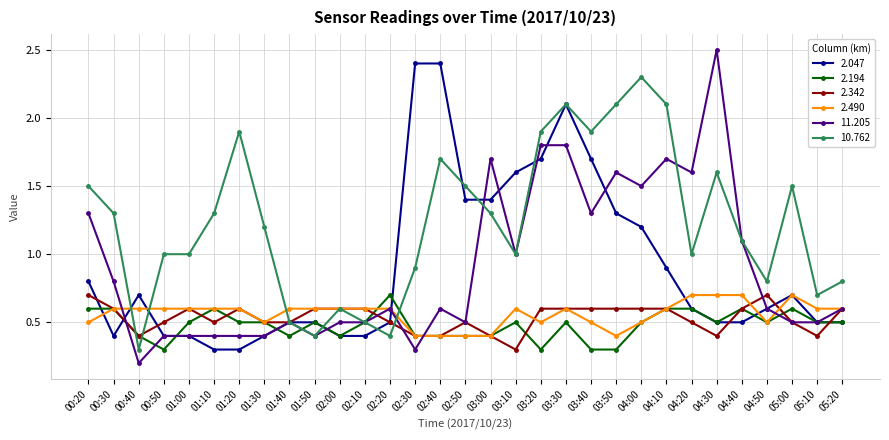

Reading left to right, transcribe all the data shown in this chart.

2.047: 00:20=0.8	00:30=0.4	00:40=0.7	00:50=0.4	01:00=0.4	01:10=0.3	01:20=0.3	01:30=0.4	01:40=0.5	01:50=0.5	02:00=0.4	02:10=0.4	02:20=0.5	02:30=2.4	02:40=2.4	02:50=1.4	03:00=1.4	03:10=1.6	03:20=1.7	03:30=2.1	03:40=1.7	03:50=1.3	04:00=1.2	04:10=0.9	04:20=0.6	04:30=0.5	04:40=0.5	04:50=0.6	05:00=0.7	05:10=0.5	05:20=0.5
2.194: 00:20=0.6	00:30=0.6	00:40=0.4	00:50=0.3	01:00=0.5	01:10=0.6	01:20=0.5	01:30=0.5	01:40=0.4	01:50=0.5	02:00=0.4	02:10=0.5	02:20=0.7	02:30=0.4	02:40=0.4	02:50=0.4	03:00=0.4	03:10=0.5	03:20=0.3	03:30=0.5	03:40=0.3	03:50=0.3	04:00=0.5	04:10=0.6	04:20=0.6	04:30=0.5	04:40=0.6	04:50=0.5	05:00=0.6	05:10=0.5	05:20=0.5
2.342: 00:20=0.7	00:30=0.6	00:40=0.4	00:50=0.5	01:00=0.6	01:10=0.5	01:20=0.6	01:30=0.5	01:40=0.5	01:50=0.6	02:00=0.6	02:10=0.6	02:20=0.5	02:30=0.4	02:40=0.4	02:50=0.5	03:00=0.4	03:10=0.3	03:20=0.6	03:30=0.6	03:40=0.6	03:50=0.6	04:00=0.6	04:10=0.6	04:20=0.5	04:30=0.4	04:40=0.6	04:50=0.7	05:00=0.5	05:10=0.4	05:20=0.6
2.490: 00:20=0.5	00:30=0.6	00:40=0.6	00:50=0.6	01:00=0.6	01:10=0.6	01:20=0.6	01:30=0.5	01:40=0.6	01:50=0.6	02:00=0.6	02:10=0.6	02:20=0.6	02:30=0.4	02:40=0.4	02:50=0.4	03:00=0.4	03:10=0.6	03:20=0.5	03:30=0.6	03:40=0.5	03:50=0.4	04:00=0.5	04:10=0.6	04:20=0.7	04:30=0.7	04:40=0.7	04:50=0.5	05:00=0.7	05:10=0.6	05:20=0.6
11.205: 00:20=1.3	00:30=0.8	00:40=0.2	00:50=0.4	01:00=0.4	01:10=0.4	01:20=0.4	01:30=0.4	01:40=0.5	01:50=0.4	02:00=0.5	02:10=0.5	02:20=0.6	02:30=0.3	02:40=0.6	02:50=0.5	03:00=1.7	03:10=1.0	03:20=1.8	03:30=1.8	03:40=1.3	03:50=1.6	04:00=1.5	04:10=1.7	04:20=1.6	04:30=2.5	04:40=1.1	04:50=0.6	05:00=0.5	05:10=0.5	05:20=0.6
10.762: 00:20=1.5	00:30=1.3	00:40=0.3	00:50=1.0	01:00=1.0	01:10=1.3	01:20=1.9	01:30=1.2	01:40=0.5	01:50=0.4	02:00=0.6	02:10=0.5	02:20=0.4	02:30=0.9	02:40=1.7	02:50=1.5	03:00=1.3	03:10=1.0	03:20=1.9	03:30=2.1	03:40=1.9	03:50=2.1	04:00=2.3	04:10=2.1	04:20=1.0	04:30=1.6	04:40=1.1	04:50=0.8	05:00=1.5	05:10=0.7	05:20=0.8